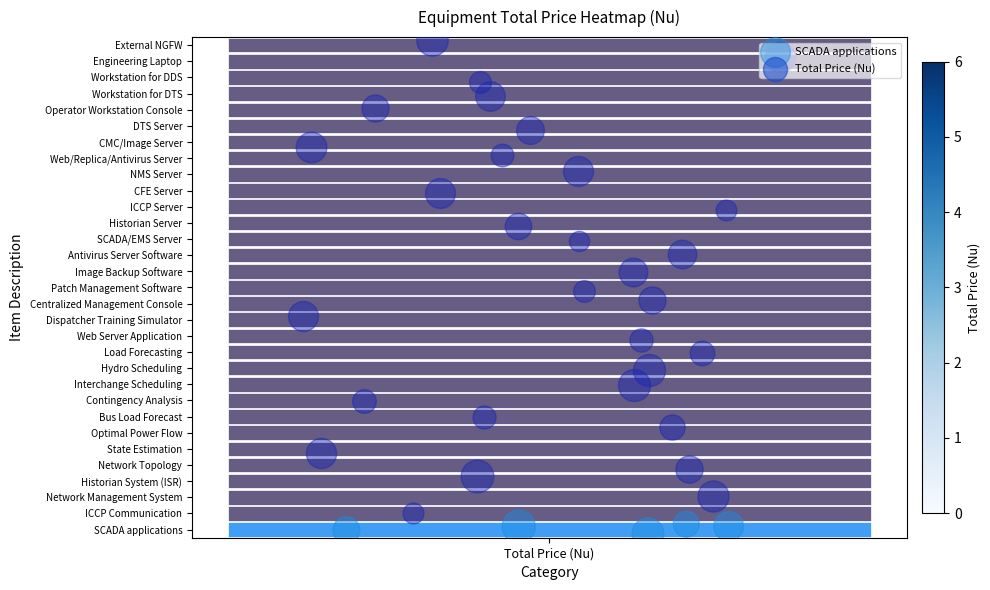

What is the average value?

0.1